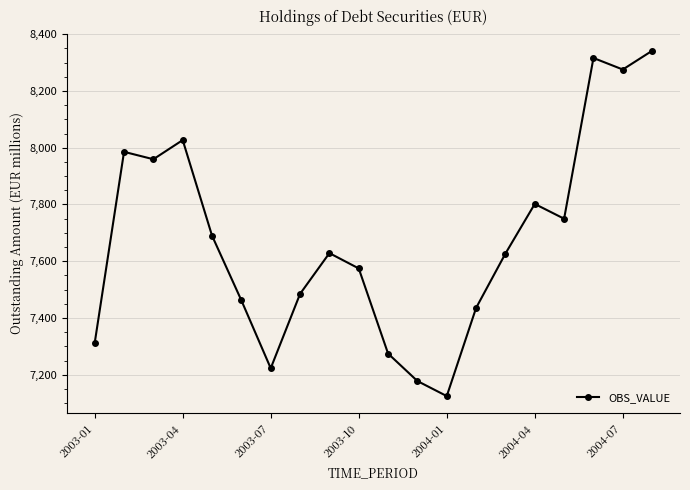

True or false: there are more than 2 points higher than both neighbors.

True